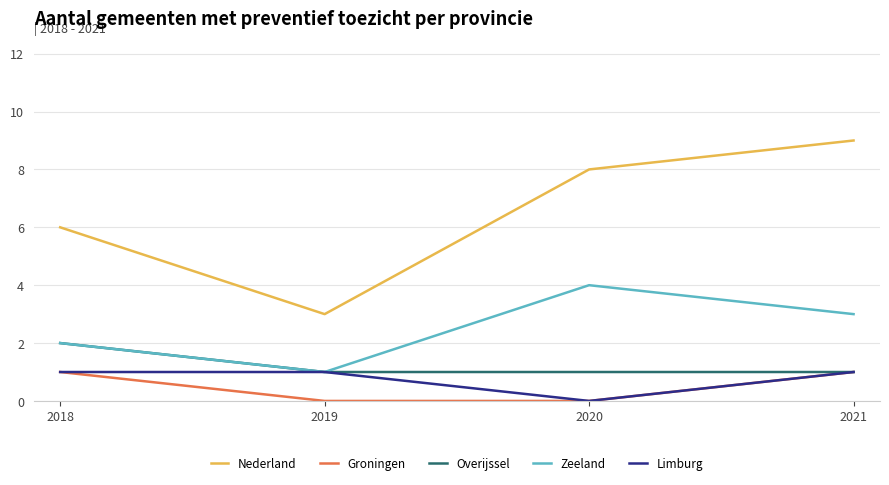

What is the difference between the Groningen values at 2019 and 2021?

1